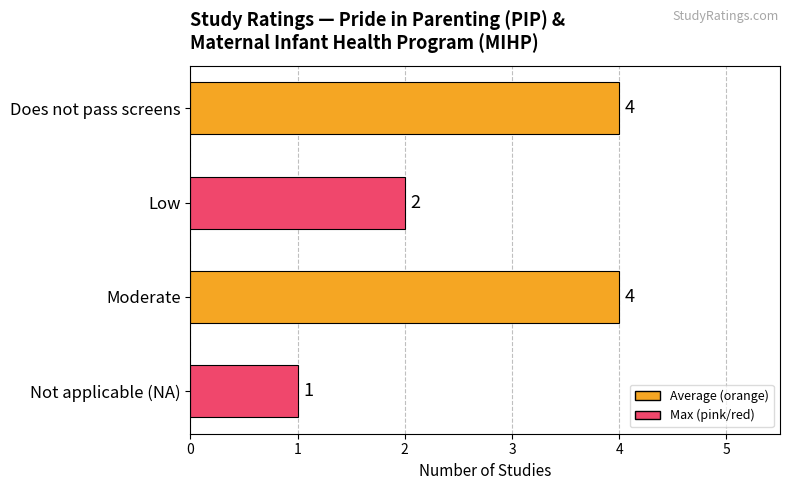

What is the change in value from Moderate to Not applicable (NA)?

-3